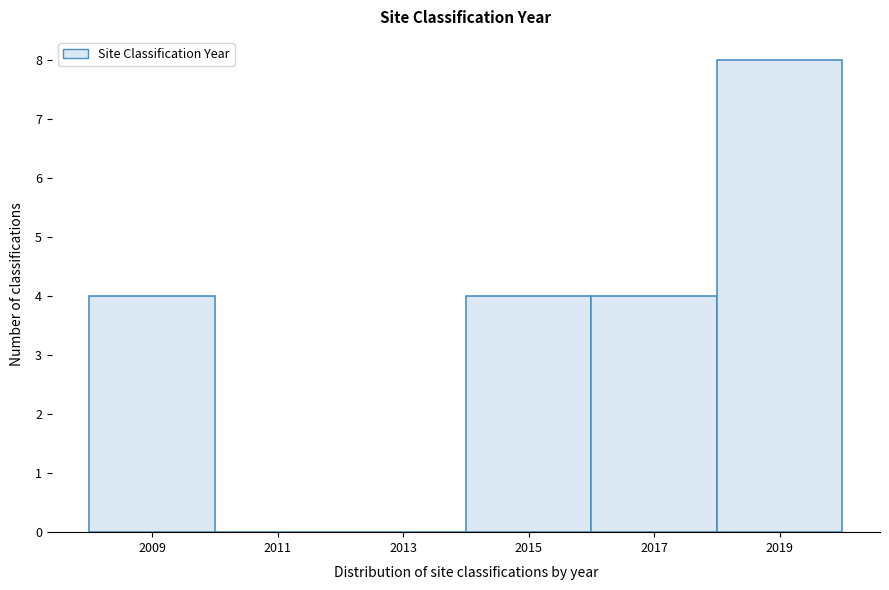

How tall is the bar that spans 2014 to 2016 on the x-axis? The values are not printed on the chart, so give them approximately, as read against the axis.

4